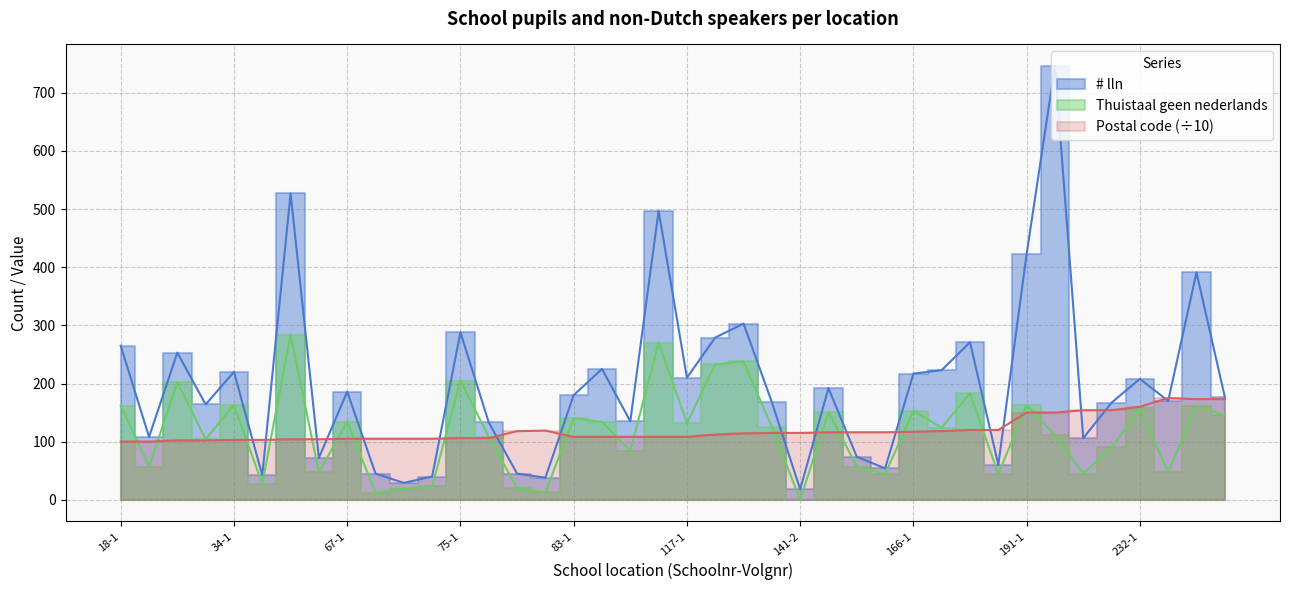

True or false: # lln has more than 0 interior local peaks.

True